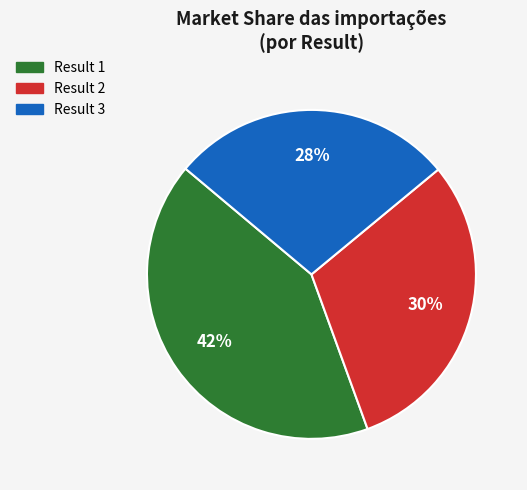

To the nearest percent, what is the average slice percentage?

33%